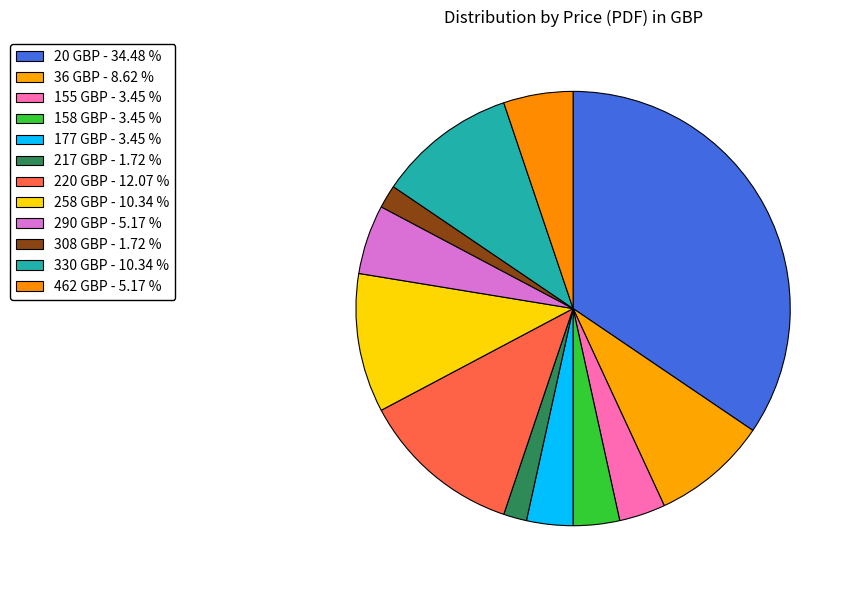

How many slices are in this pie chart?

12